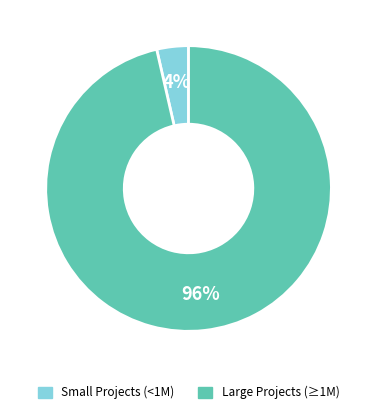

Count the number of slices in the pie.

2